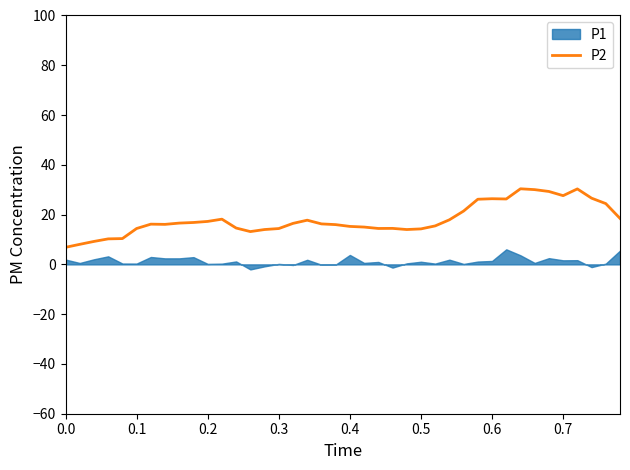

The value at 19 is 22.6. True or false?

False